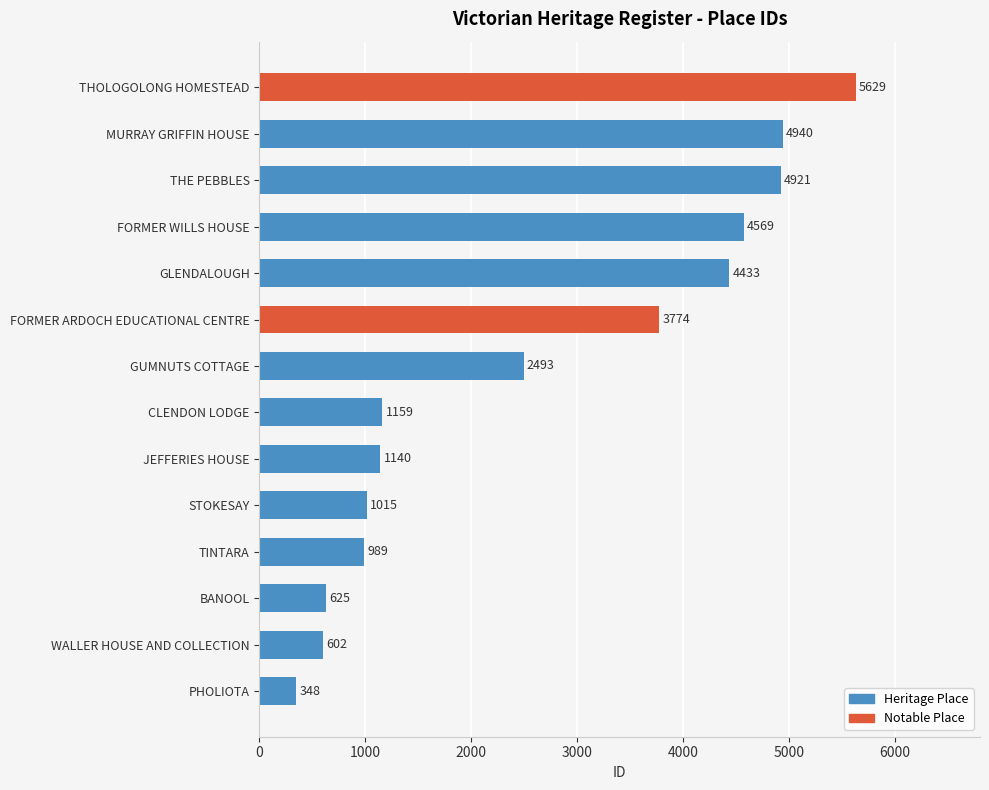

What is the greatest value displayed?

5629